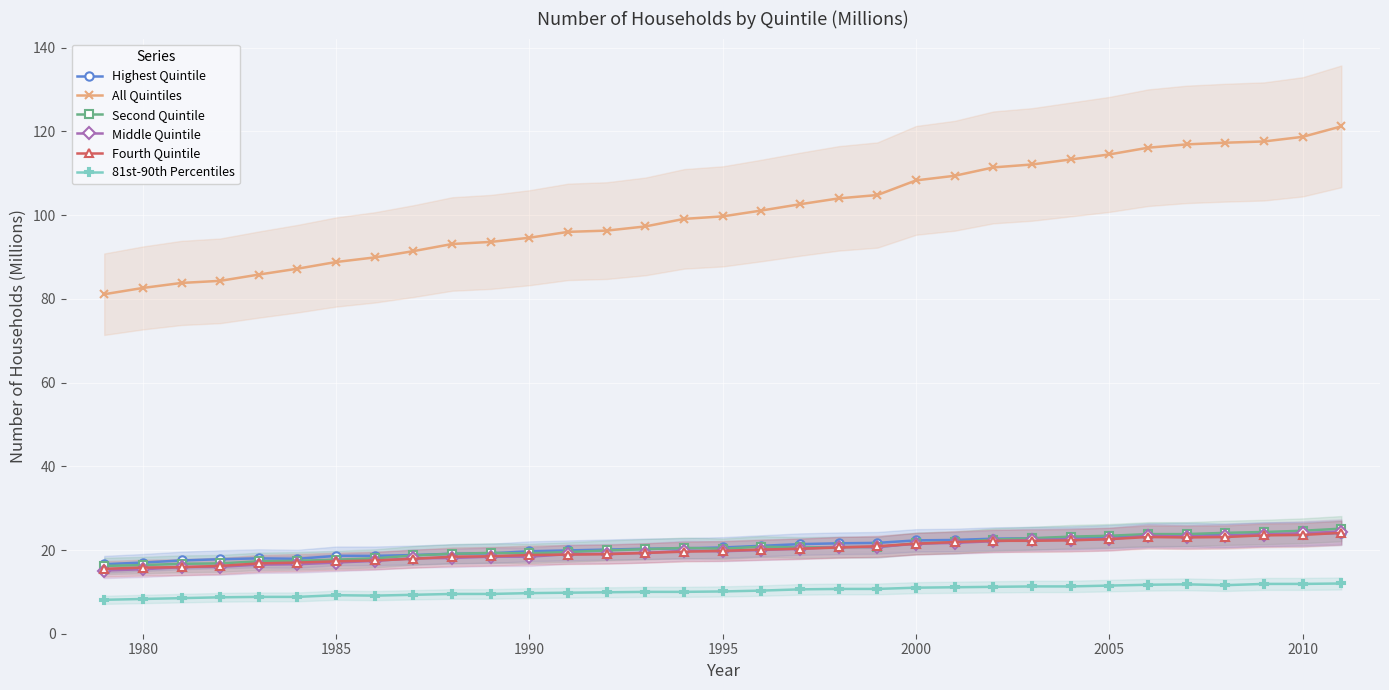

What are all the series names shown in the legend?

Highest Quintile, All Quintiles, Second Quintile, Middle Quintile, Fourth Quintile, 81st-90th Percentiles